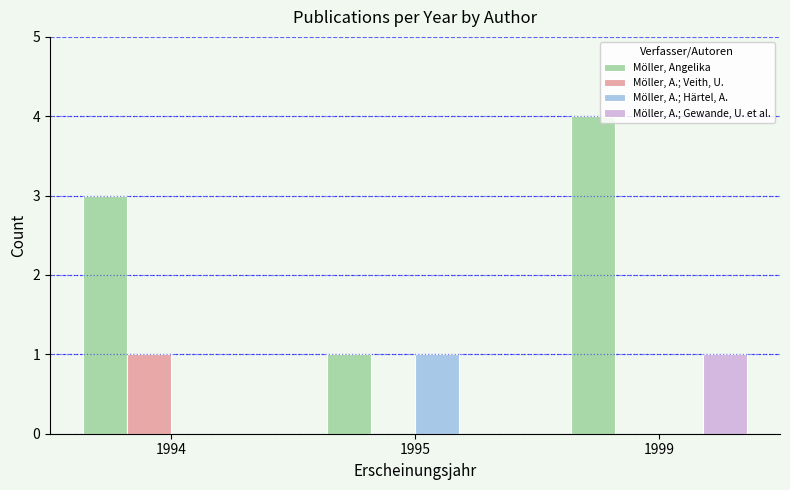

What is the total value across all series at 1995?

2